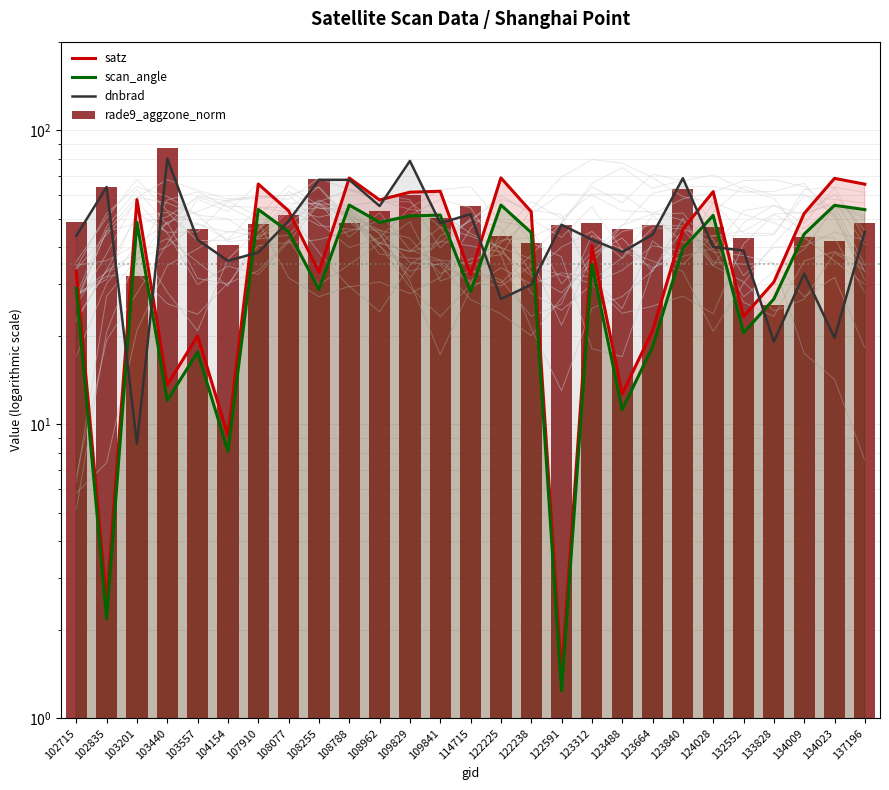

True or false: dnbrad has a value of 67.8 at 108255.

True